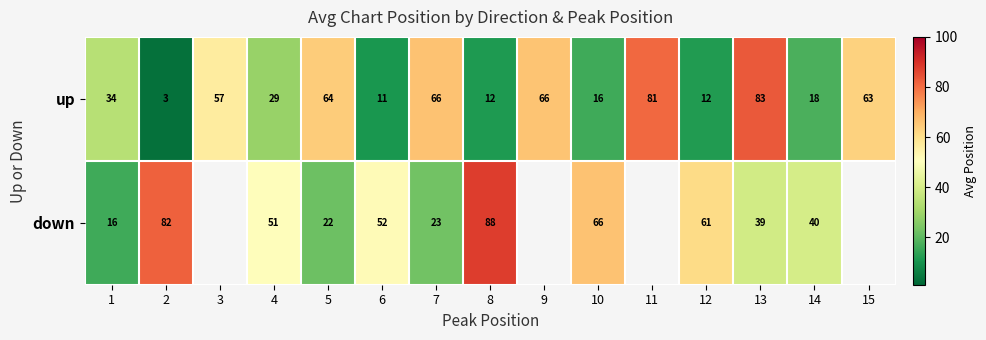

What is the spread (max minus min) of values at 1?

18